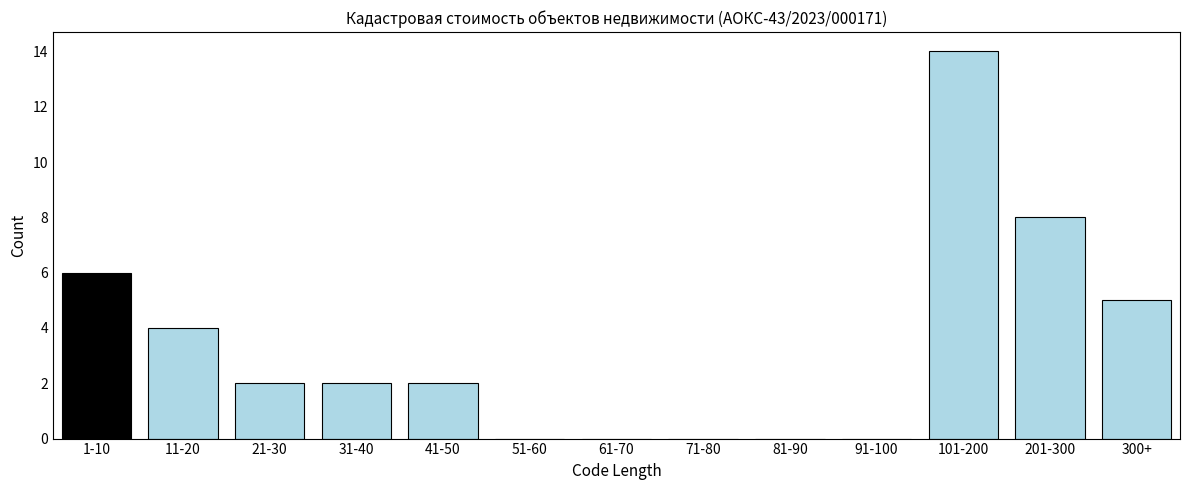

Reading left to right, what are all the values shown in this chart?

1-10=6	11-20=4	21-30=2	31-40=2	41-50=2	51-60=0	61-70=0	71-80=0	81-90=0	91-100=0	101-200=14	201-300=8	300+=5